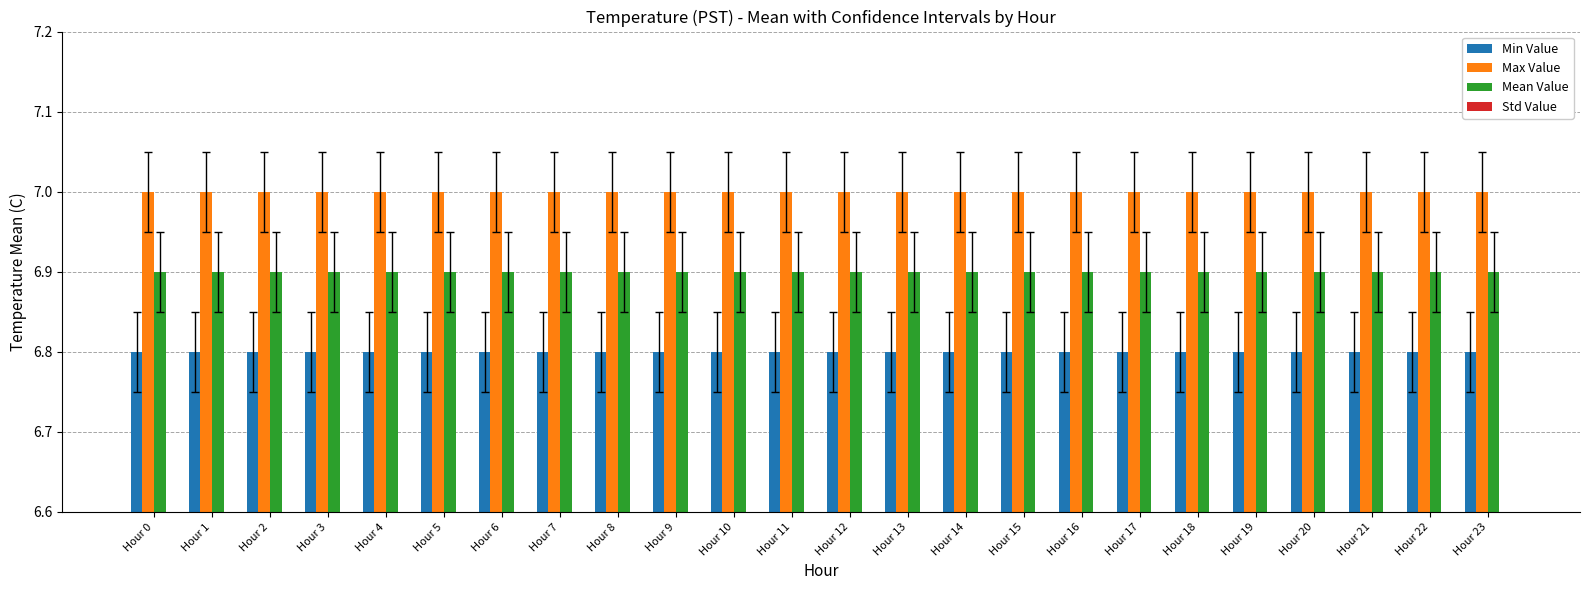

What is the lowest value of the Std Value series?

0.1